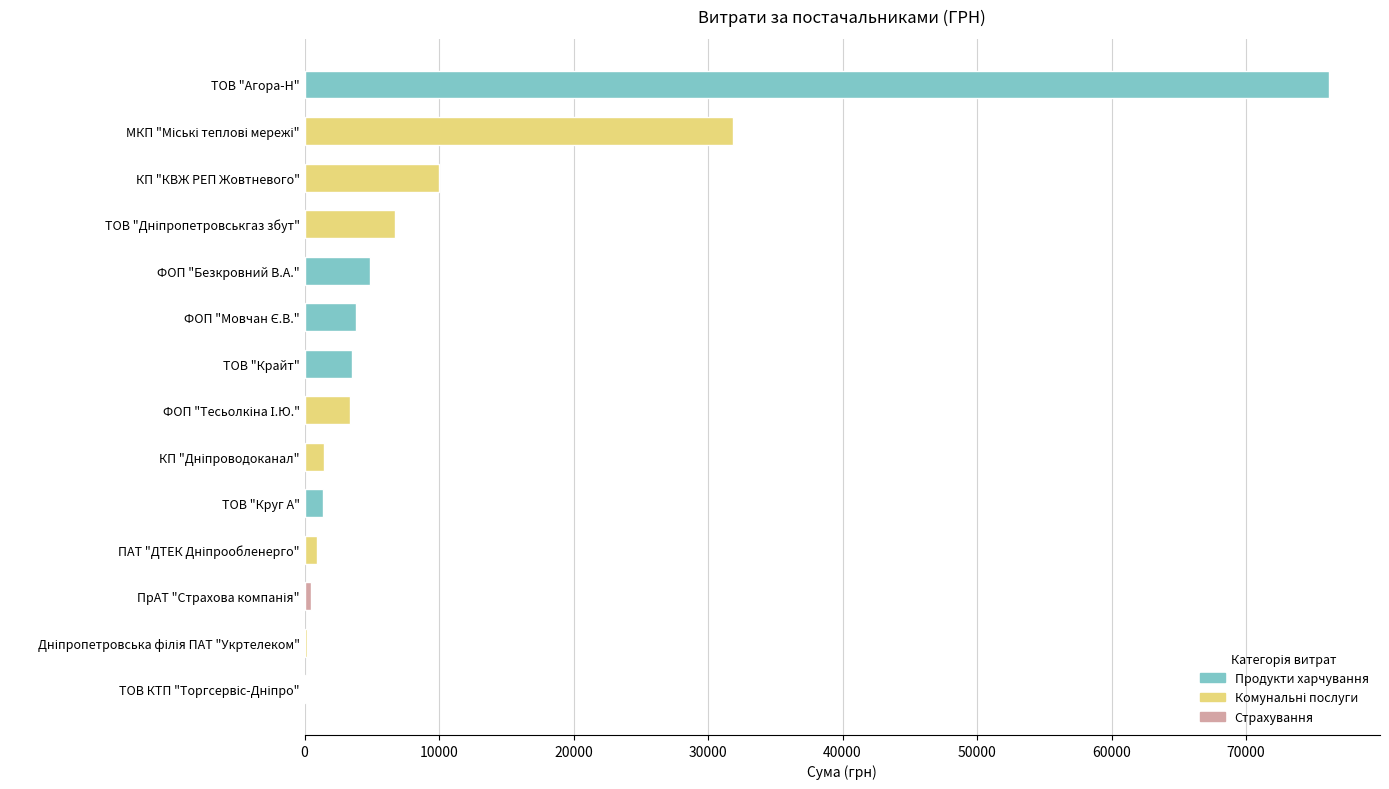

What is the greatest value displayed?

76156.4